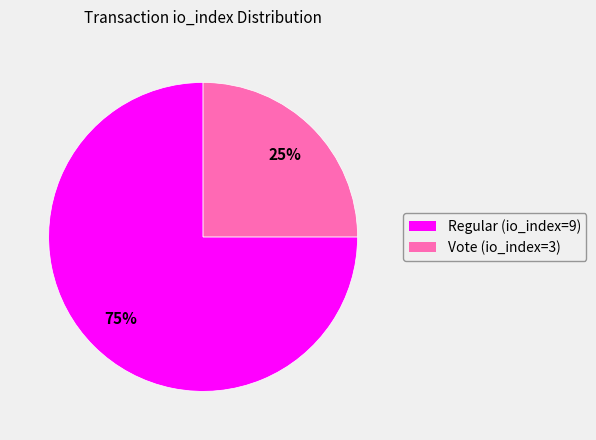

True or false: Regular (io_index=9) accounts for 75% of the total.

True